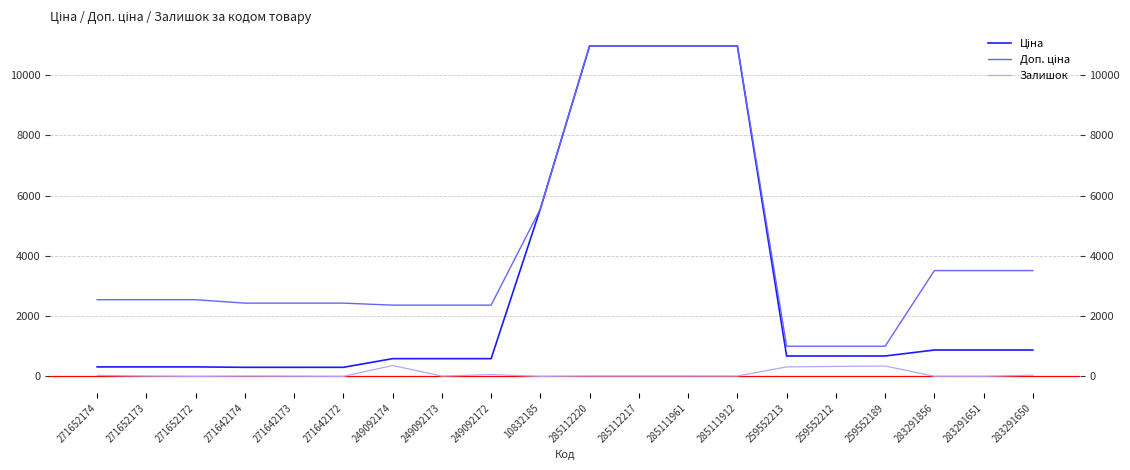

True or false: Залишок and Доп. ціна cross at least once.

False